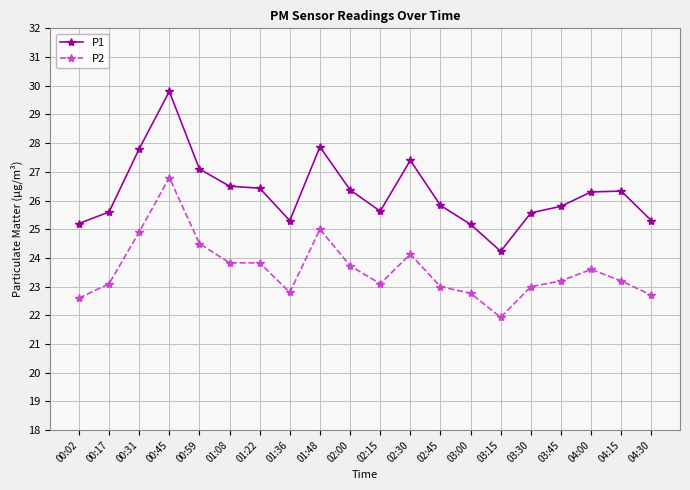

How many lines are shown in the chart?

2